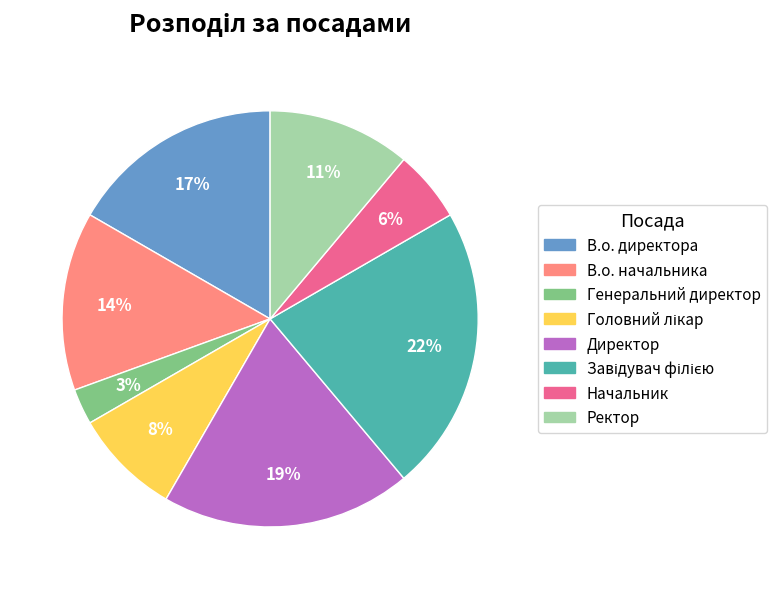

How many slices are in this pie chart?

8